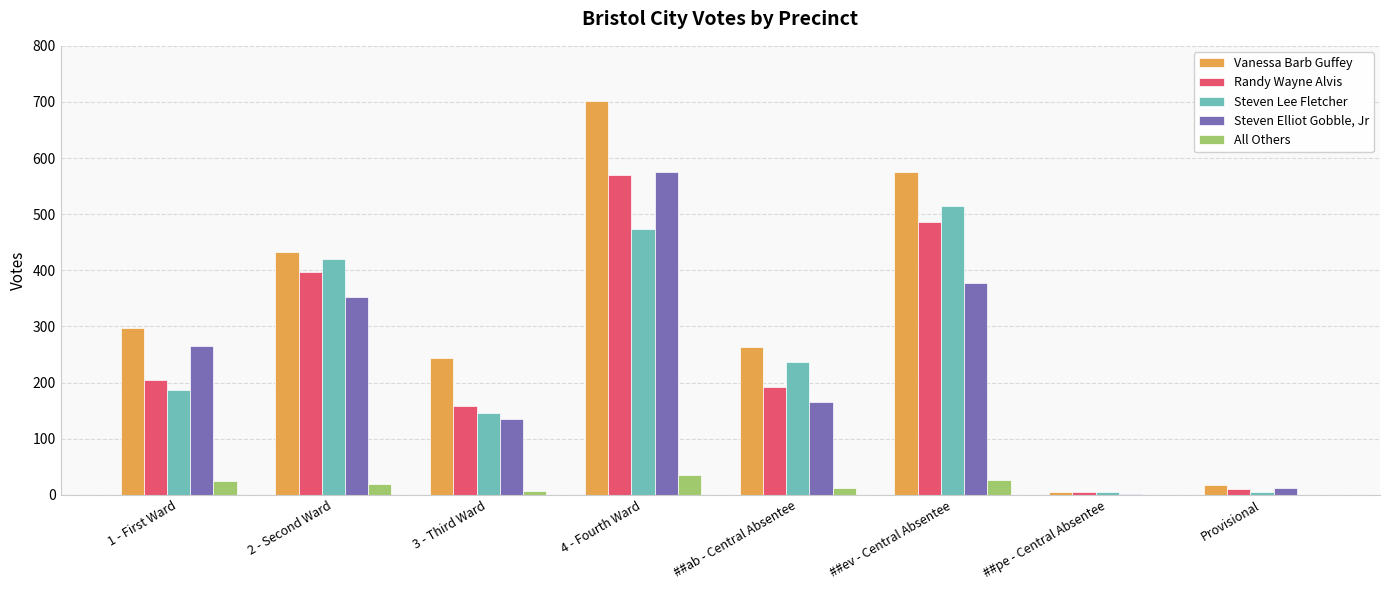

What is the total value across all series at ##ab - Central Absentee?

870